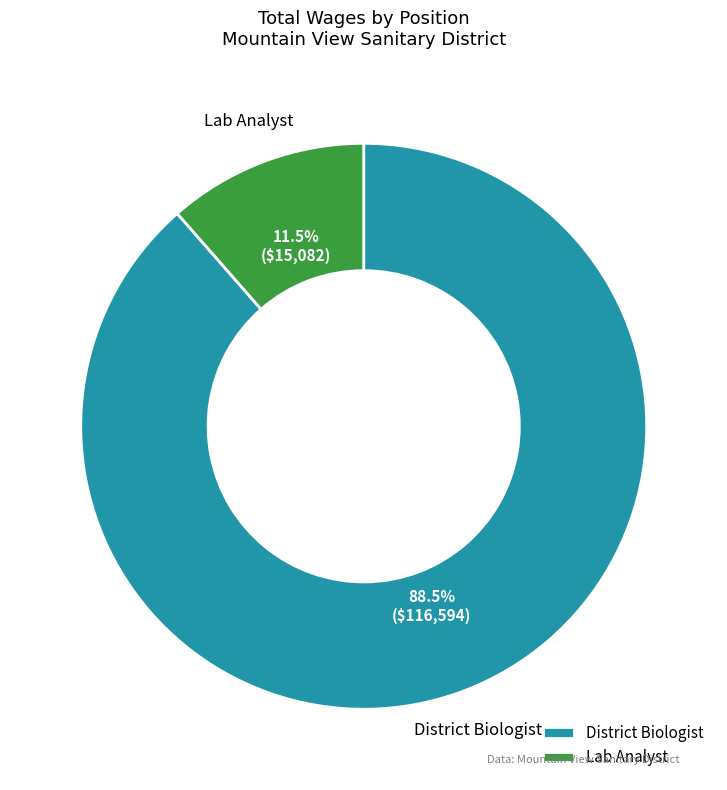

Does any single category account for the majority?

Yes